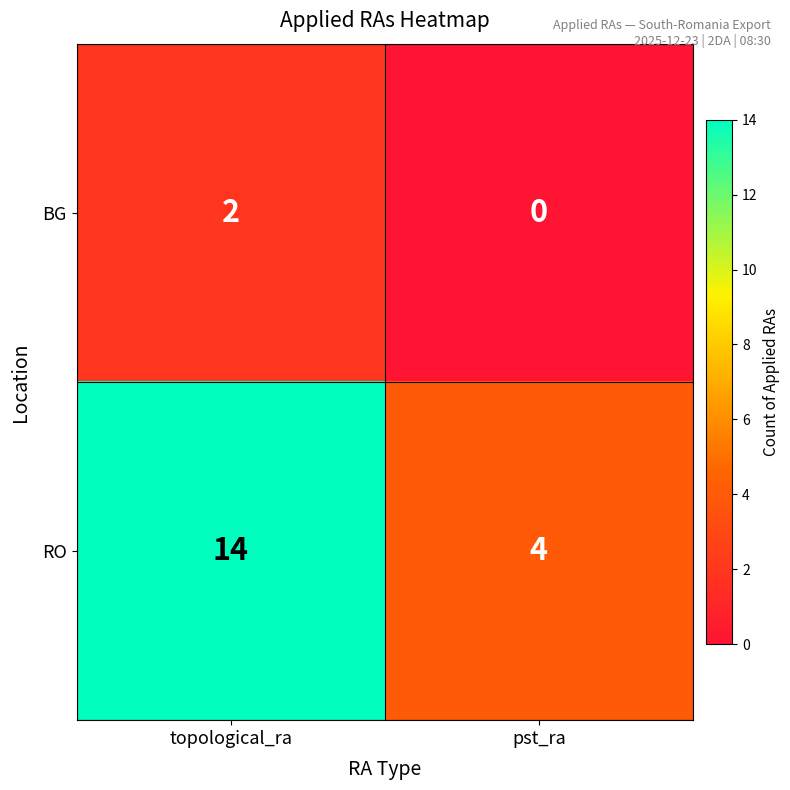

True or false: BG has a value of 0 at pst_ra.

True